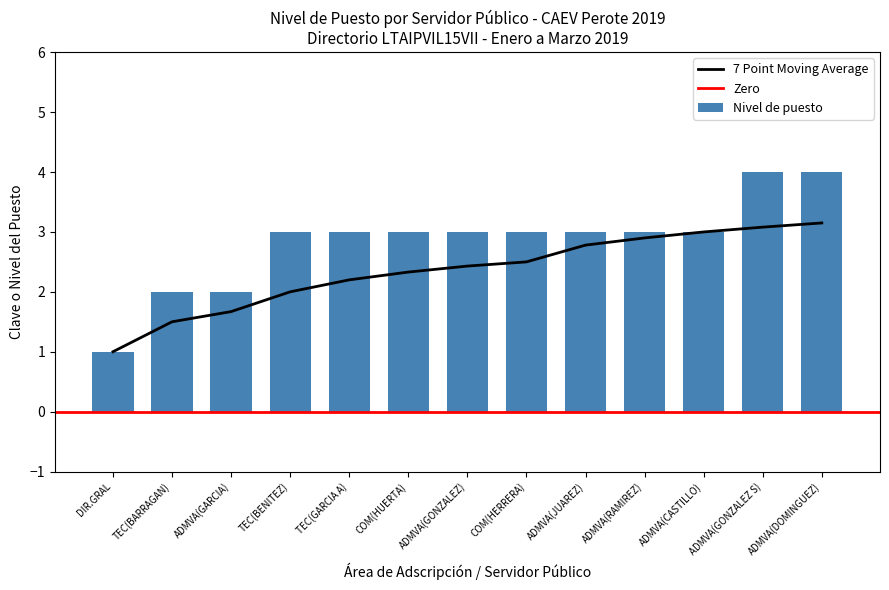

What is the greatest value displayed?

4